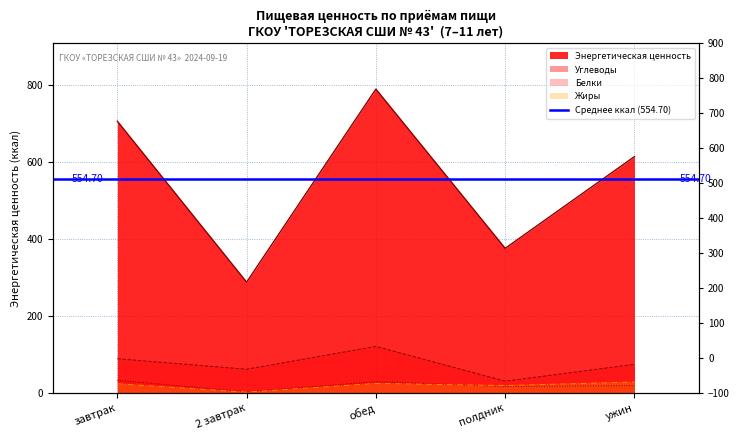

Reading left to right, extract all data points from this chart.

Энергетическая ценность: 705.6	288.0	788.9	375.7	613.8
Белки: 33.4	3.4	29.8	17.1	19.5
Углеводы: 89.3	62.0	121.2	31.0	74.7
Жиры: 24.3	2.6	25.1	19.6	28.7